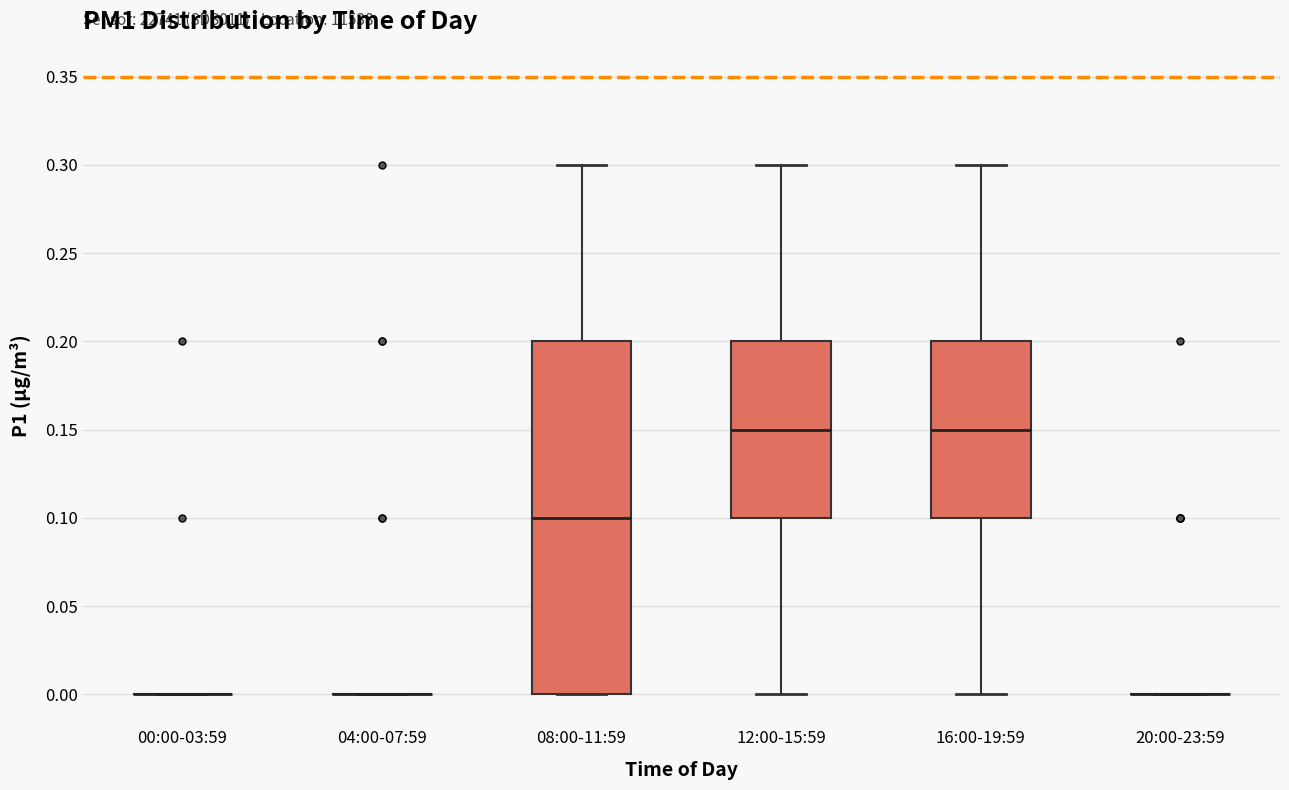

Reading left to right, read every box against the y-axis: the position of its median line, the range the box covers, and the ends of its whiskers. The values are not printed on the chart, so give them approximately, as read against the axis.

00:00-03:59: box collapsed to a line at 0.00, whiskers 0.00 to 0.00
04:00-07:59: box collapsed to a line at 0.00, whiskers 0.00 to 0.00
08:00-11:59: median 0.10, box 0.00 to 0.20, whiskers 0.00 to 0.30
12:00-15:59: median 0.15, box 0.10 to 0.20, whiskers 0.00 to 0.30
16:00-19:59: median 0.15, box 0.10 to 0.20, whiskers 0.00 to 0.30
20:00-23:59: box collapsed to a line at 0.00, whiskers 0.00 to 0.00